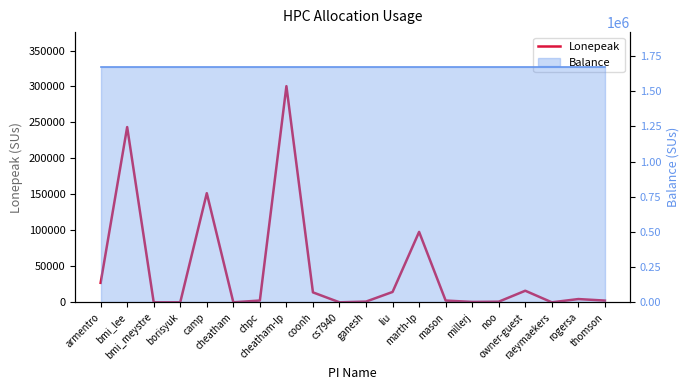

Which label corresponds to the smallest value in the chart?

bmi_meystre